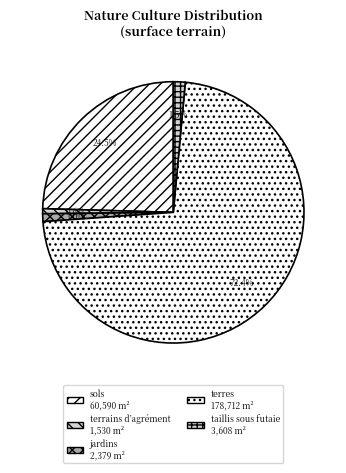

How many segments does this pie chart have?

5